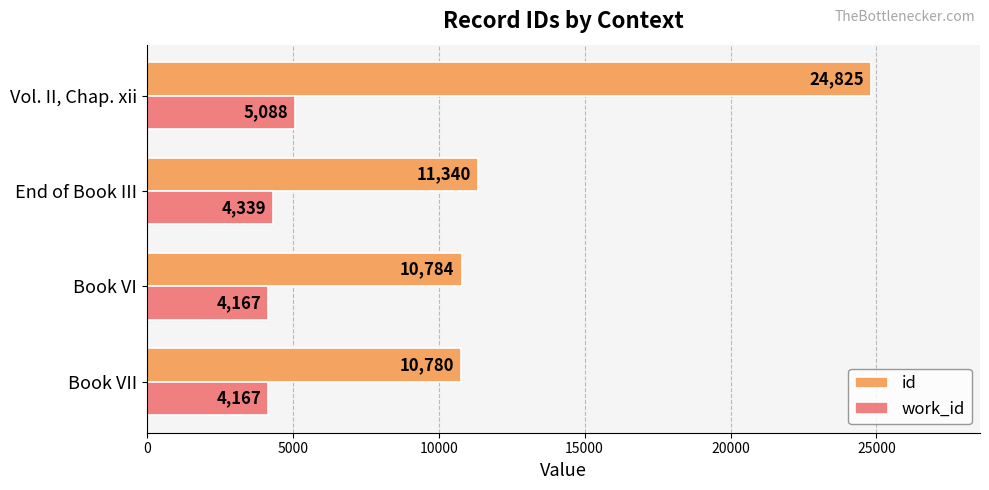

Which series has the largest range (max minus min)?

id